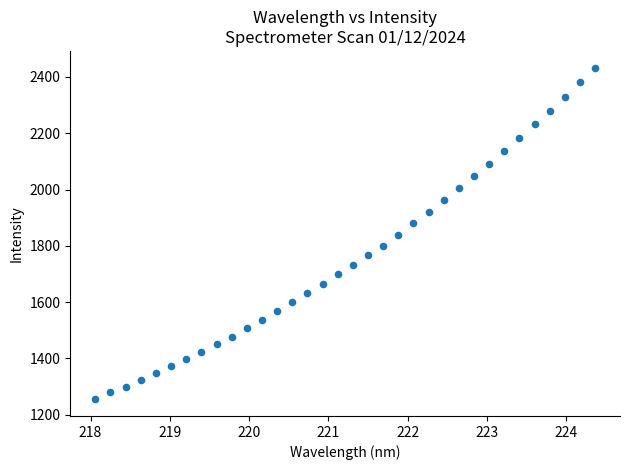

What is the range of X values (max minus min)?

6.3